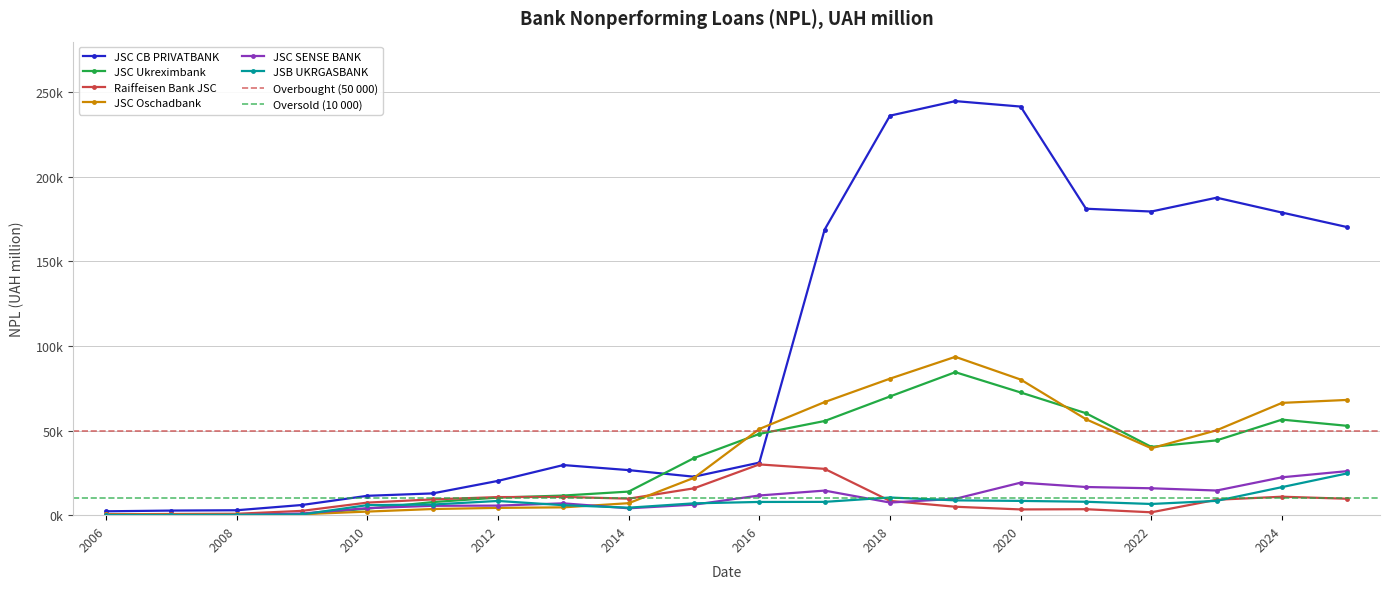

Read the JSC Oschadbank value at 2011-01-01.

3633.4